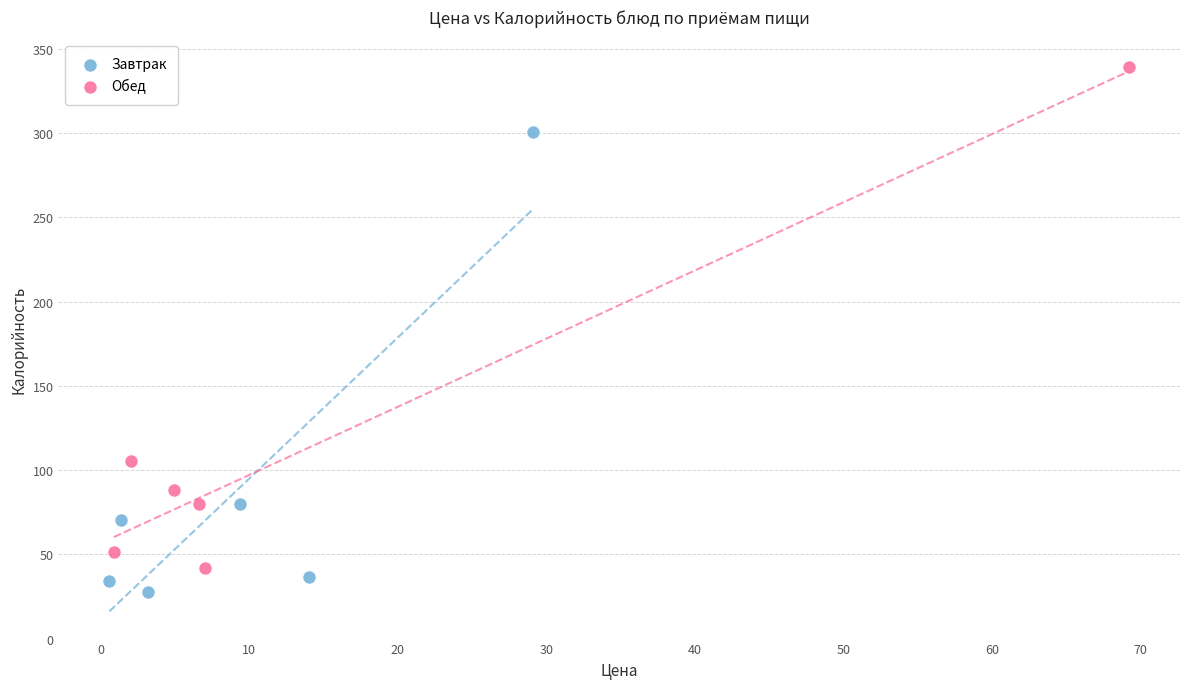

Which series contains the highest Y value?

Обед